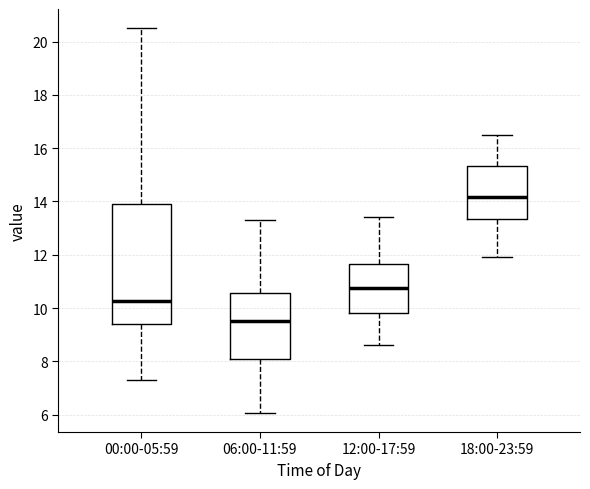

Which box is the tallest, from its lower edge to its upper edge?

00:00-05:59